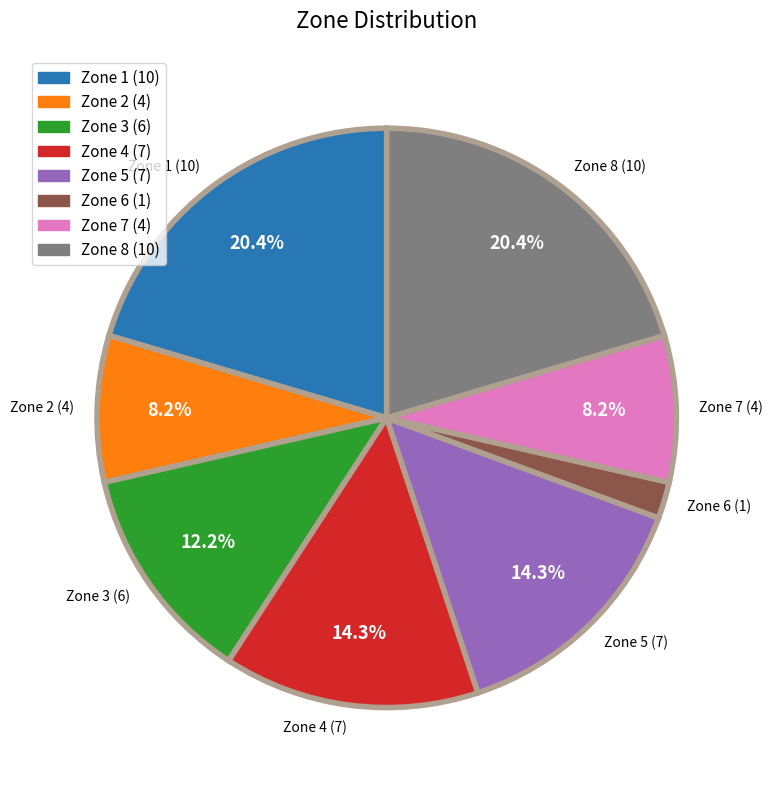

To the nearest percent, what is the average slice percentage?

12%